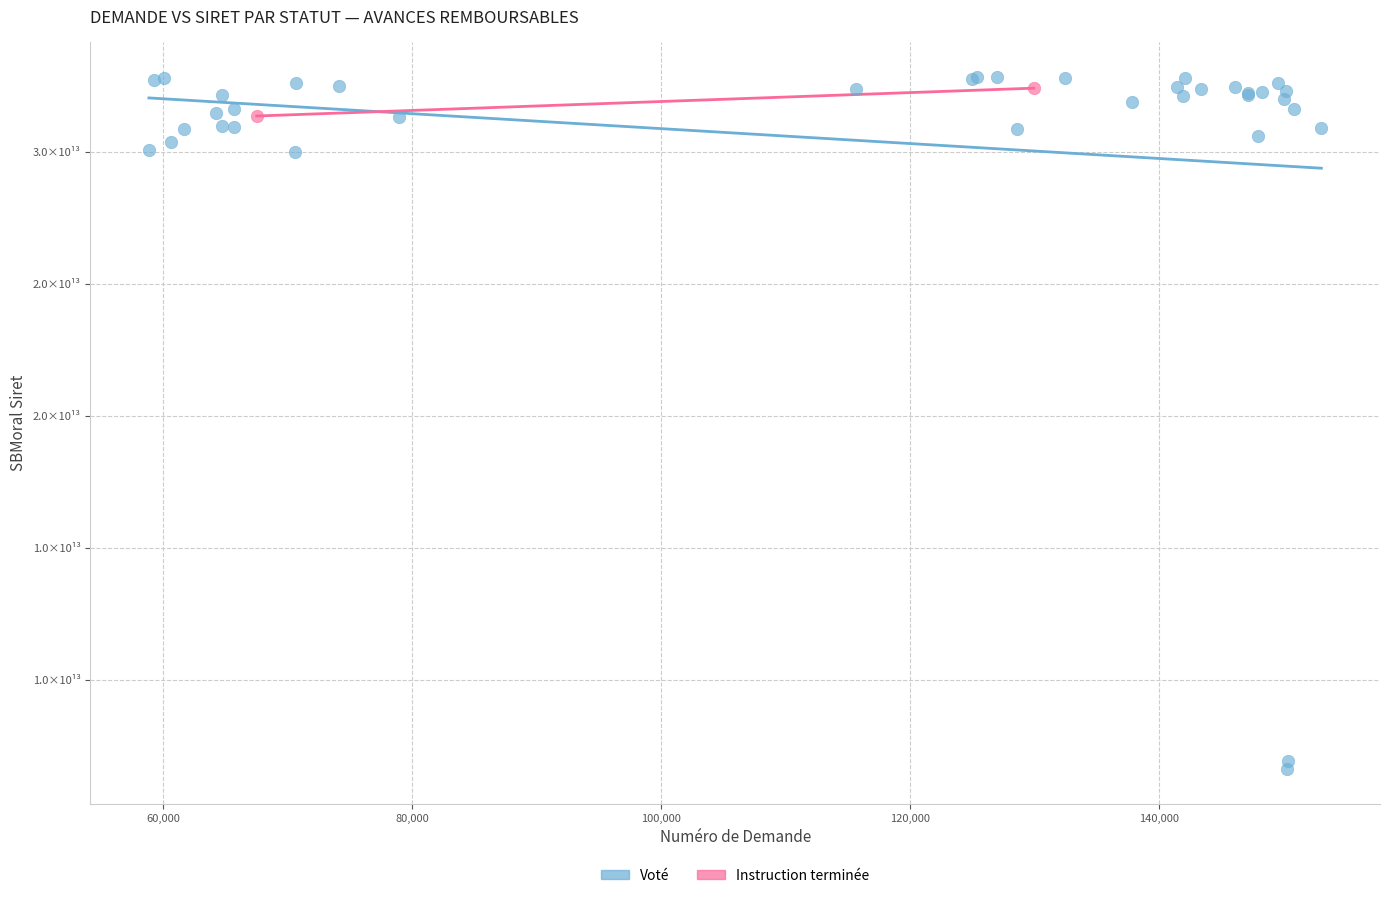

What are all the series names shown in the legend?

Voté, Instruction terminée